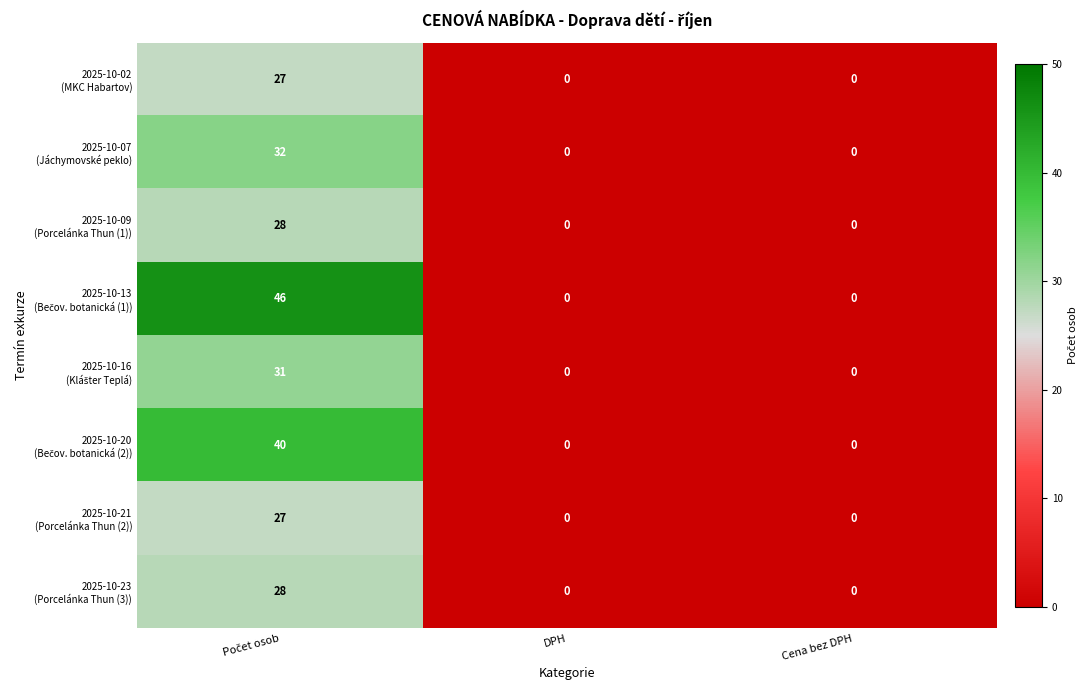

At how many categories does at least one series exceed 24?

1